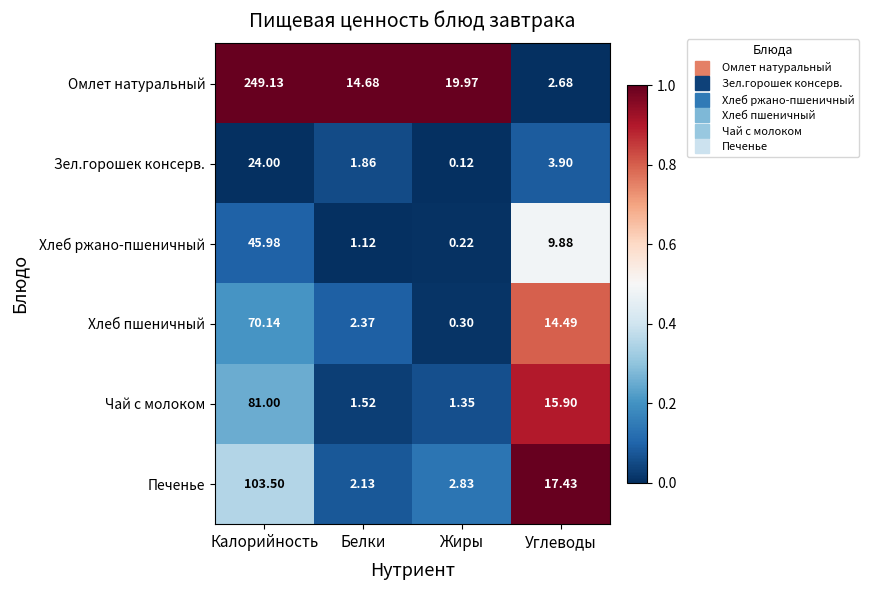

At which label is Хлеб пшеничный closest to 35?

Углеводы